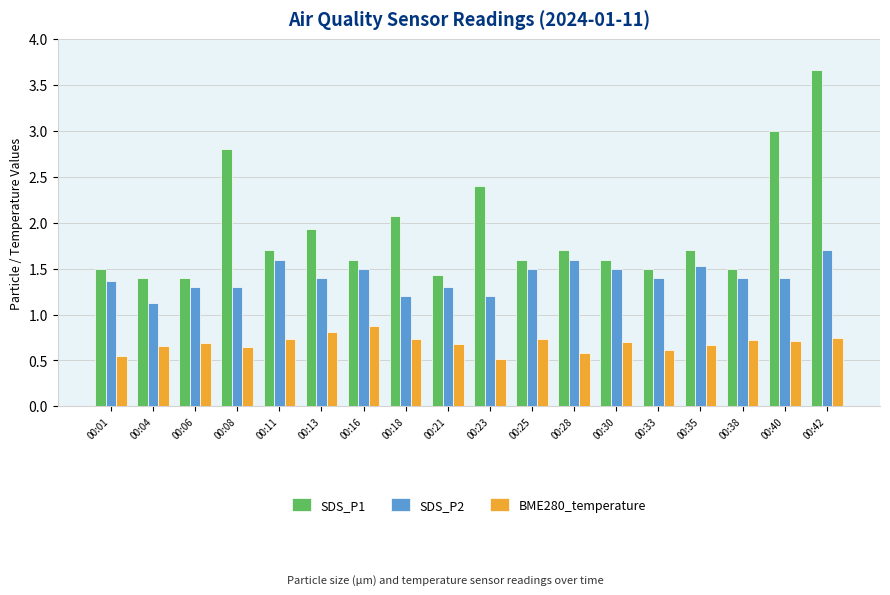

How many groups of bars are there?

18